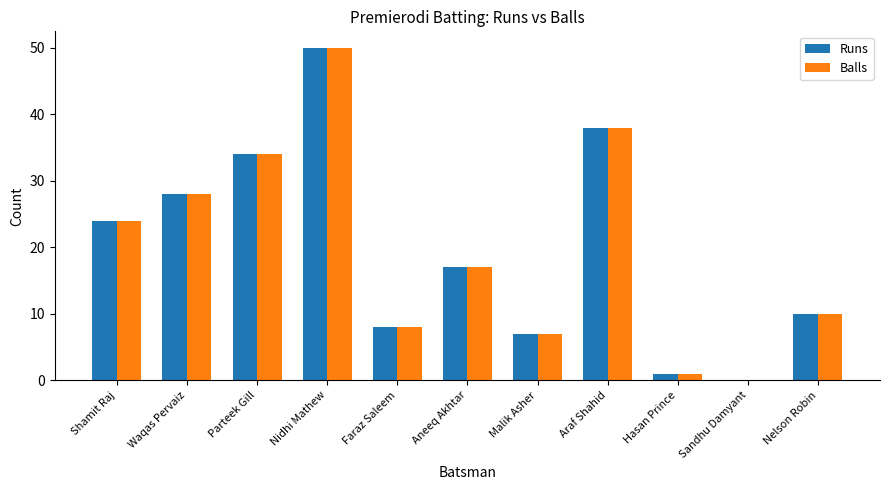

The Runs series shows 0 at Sandhu Damyant. True or false?

True